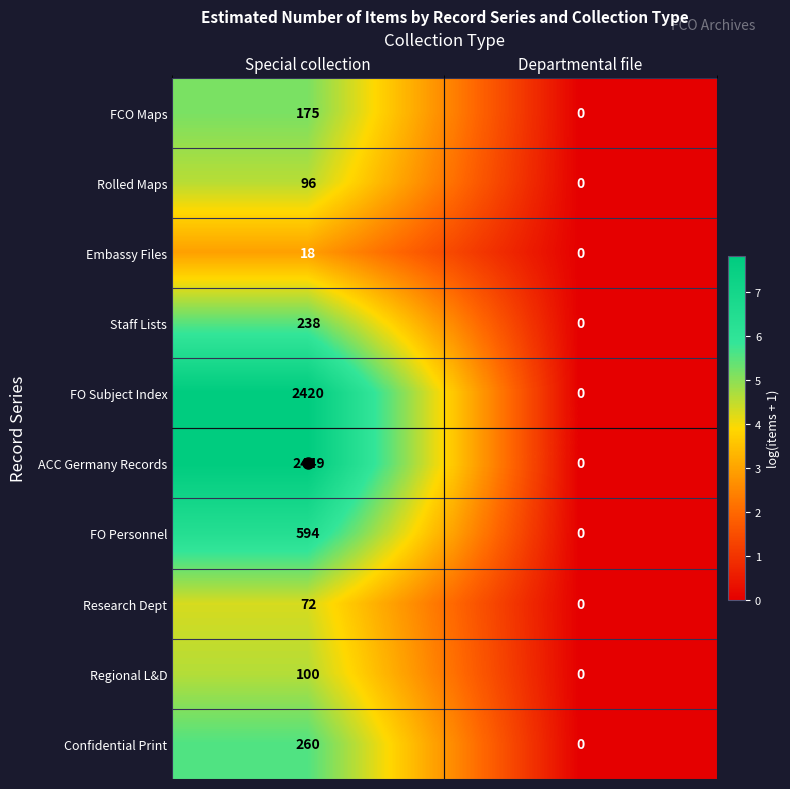

Rank the series by their maximum value, from lowest to highest.

Embassy Files, Research Dept, Rolled Maps, Regional L&D, FCO Maps, Staff Lists, Confidential Print, FO Personnel, FO Subject Index, ACC Germany Records